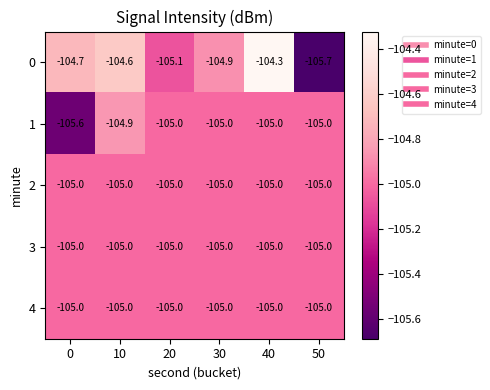

Is it true that 0 equals -104.6 at 10?

True